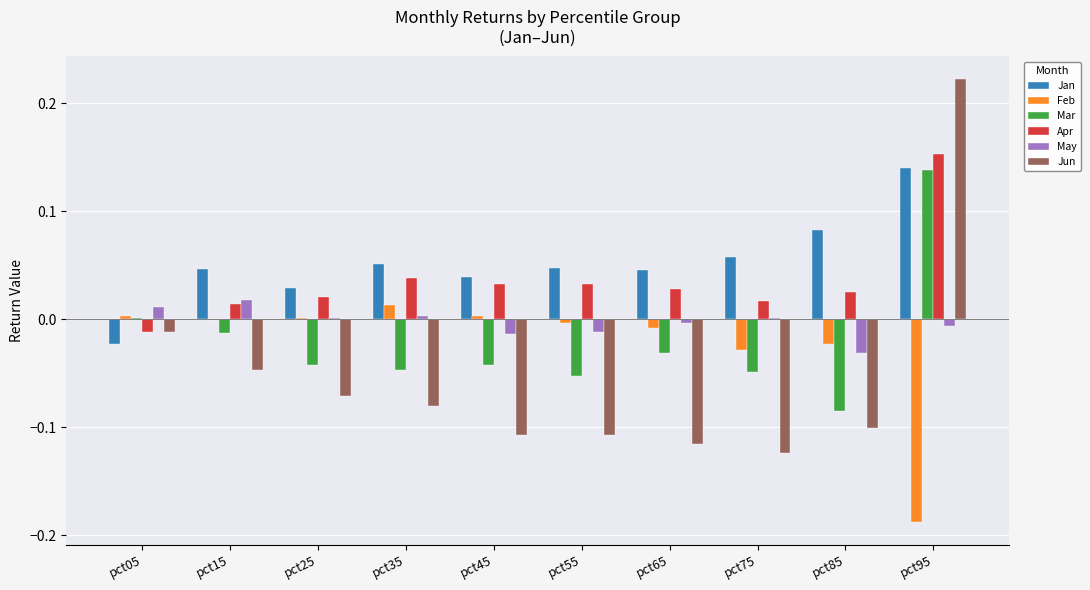

Which series has the largest total across all categories?

Jan